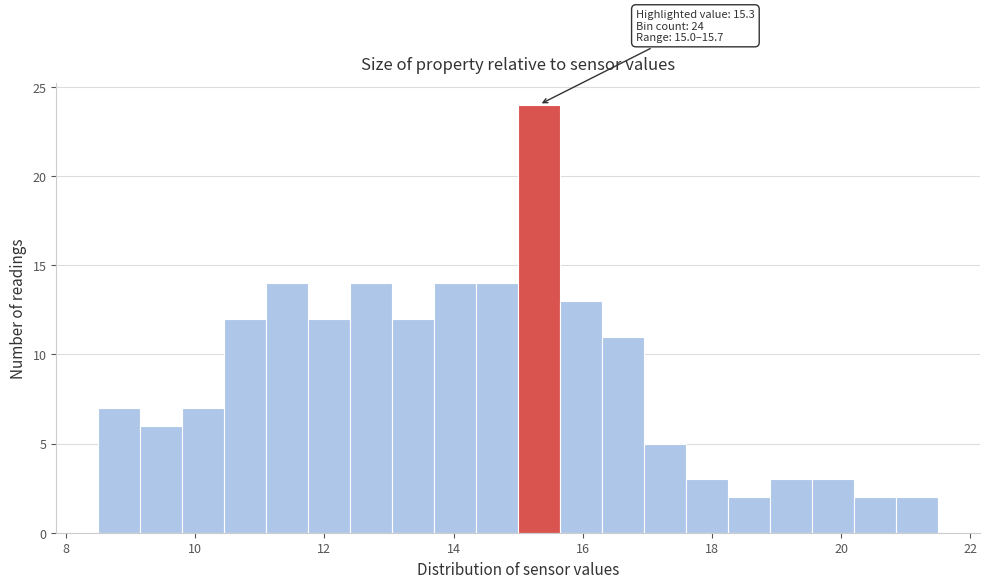

Around what value on the x-axis is the tallest bar? Give the approximate position of its centre, as read against the axis.

15.4